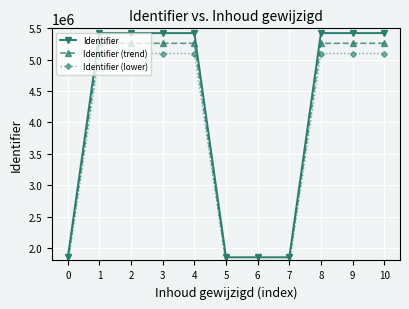

Which series has the largest total across all categories?

Identifier